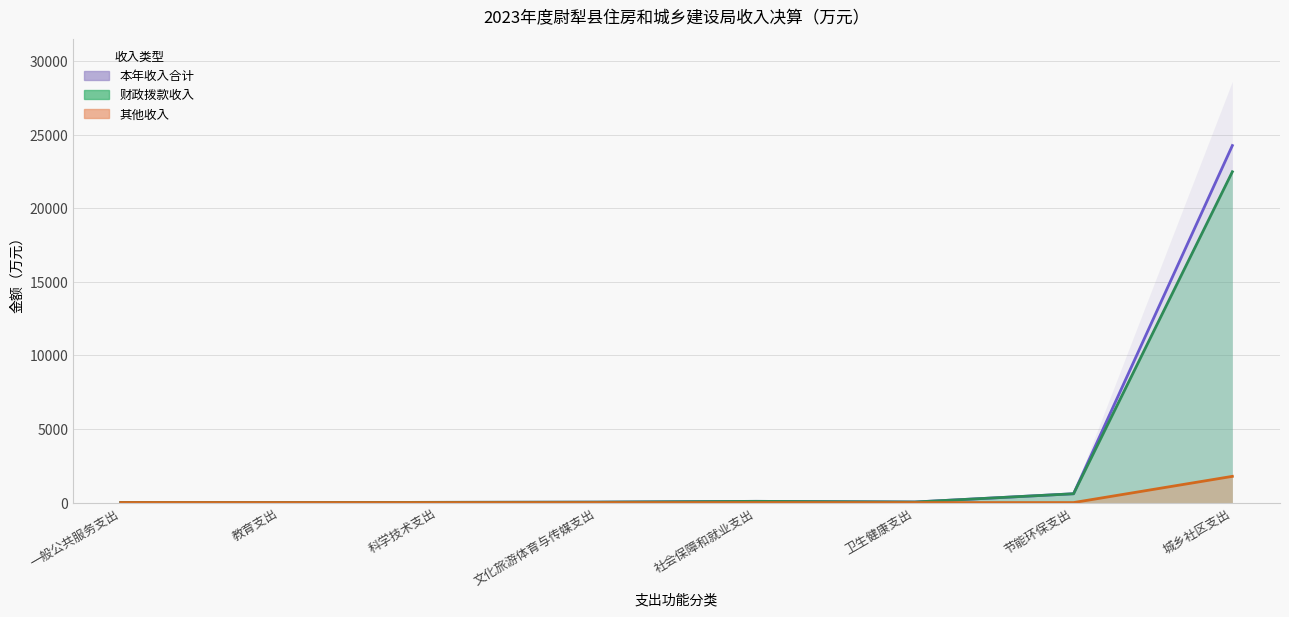

How many positive values does the 其他收入 series have?

2